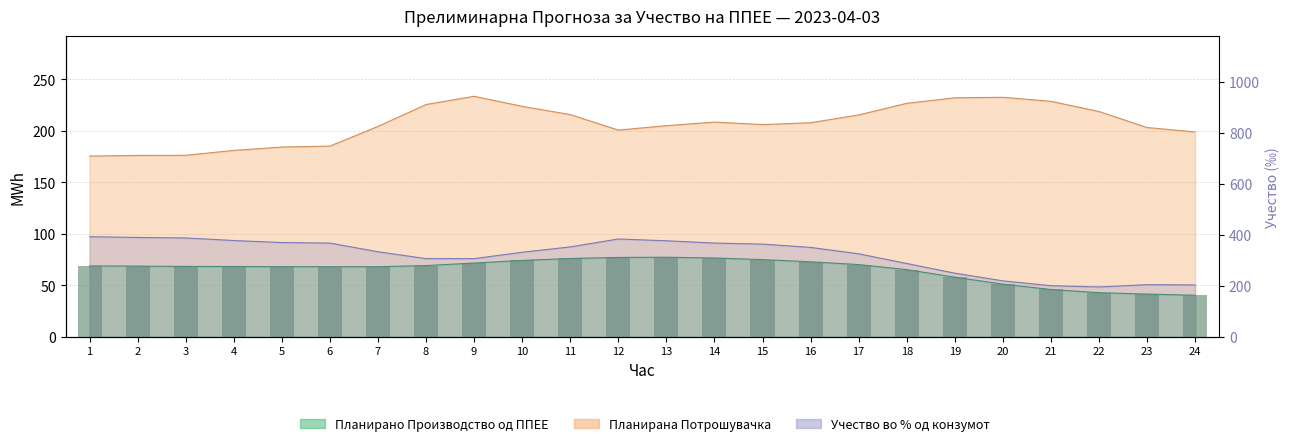

What is the minimum value shown in the chart?

40.5